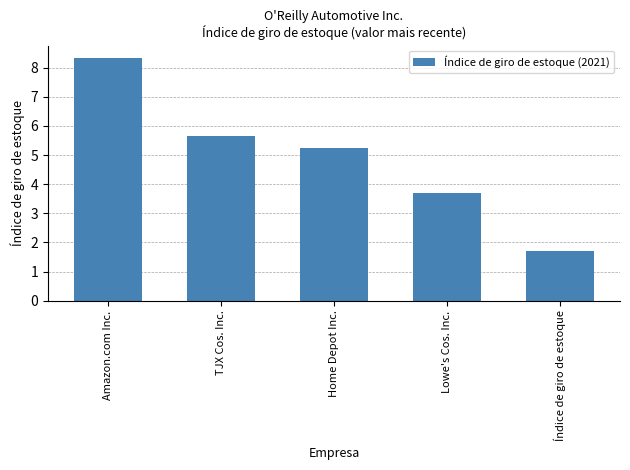

The value at Lowe's Cos. Inc. is 6.7. True or false?

False